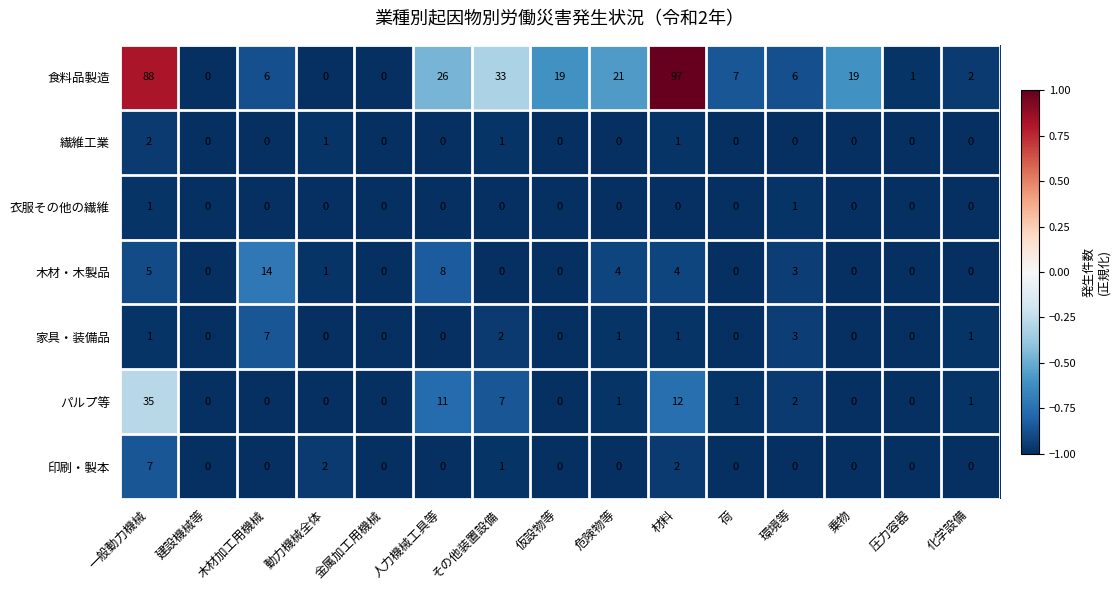

What is the sum of all 食料品製造 values?

325